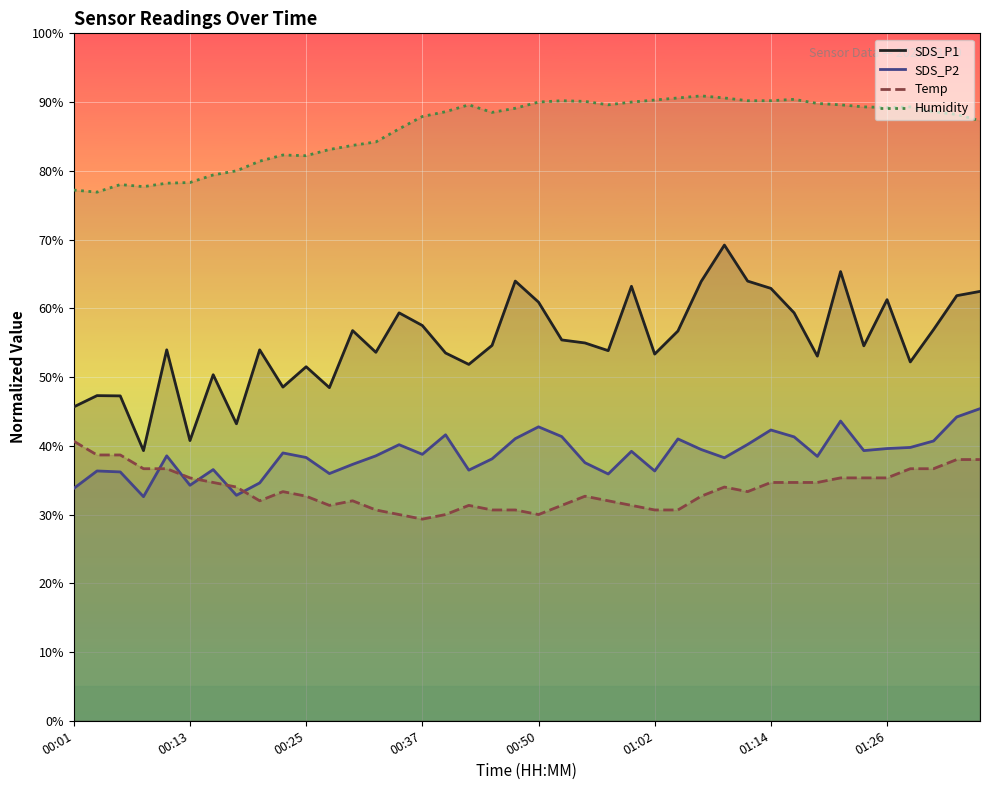

What is the label of the 3rd point from the right?

01:31